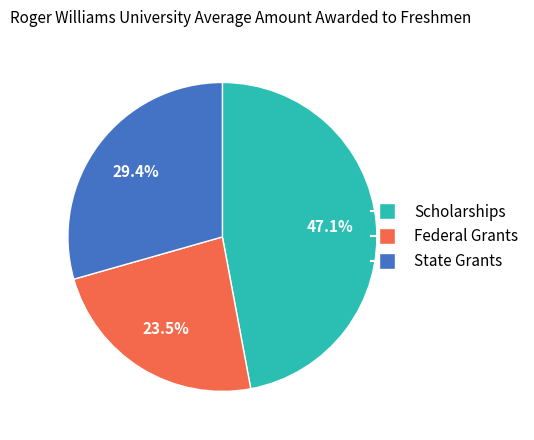

Count the number of slices in the pie.

3